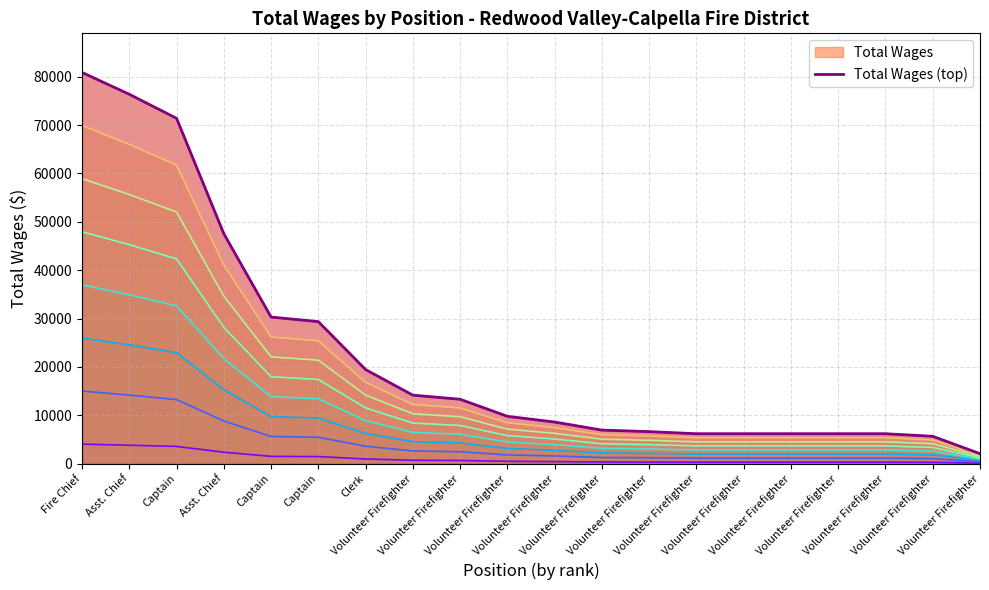

List the labels in order of value, smallest first.

Volunteer Firefighter, Volunteer Firefighter, Volunteer Firefighter, Volunteer Firefighter, Volunteer Firefighter, Volunteer Firefighter, Volunteer Firefighter, Volunteer Firefighter, Volunteer Firefighter, Volunteer Firefighter, Volunteer Firefighter, Volunteer Firefighter, Volunteer Firefighter, Clerk, Captain, Captain, Asst. Chief, Captain, Asst. Chief, Fire Chief